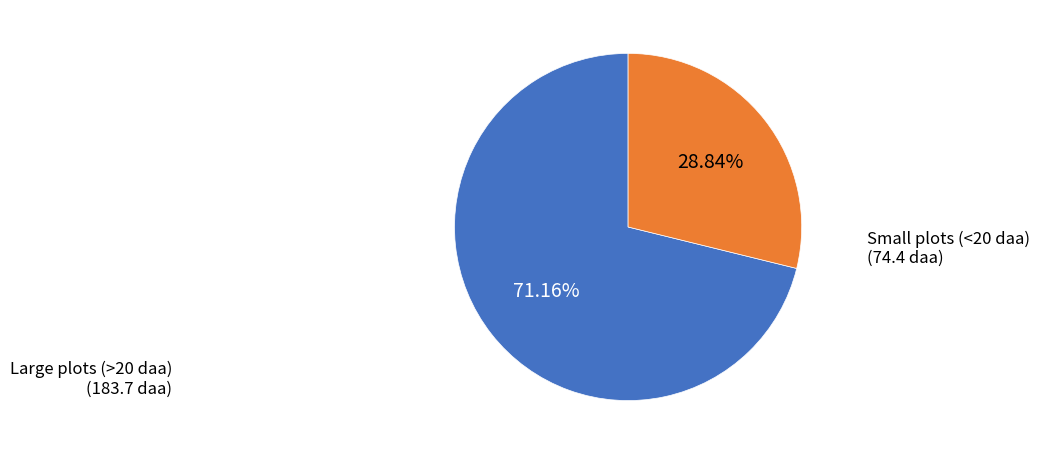

Does any single category account for the majority?

Yes